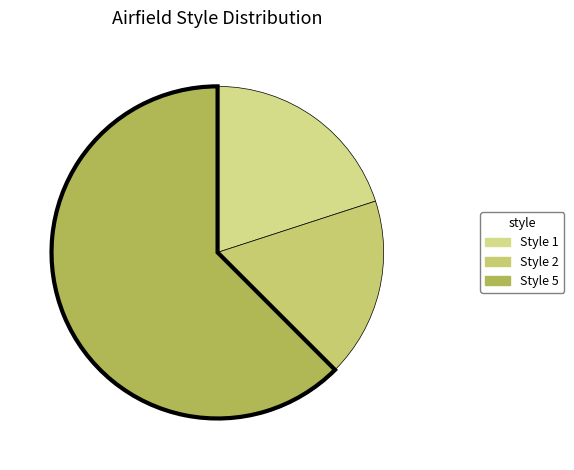

Does Style 5 account for over 50% of the chart?

Yes